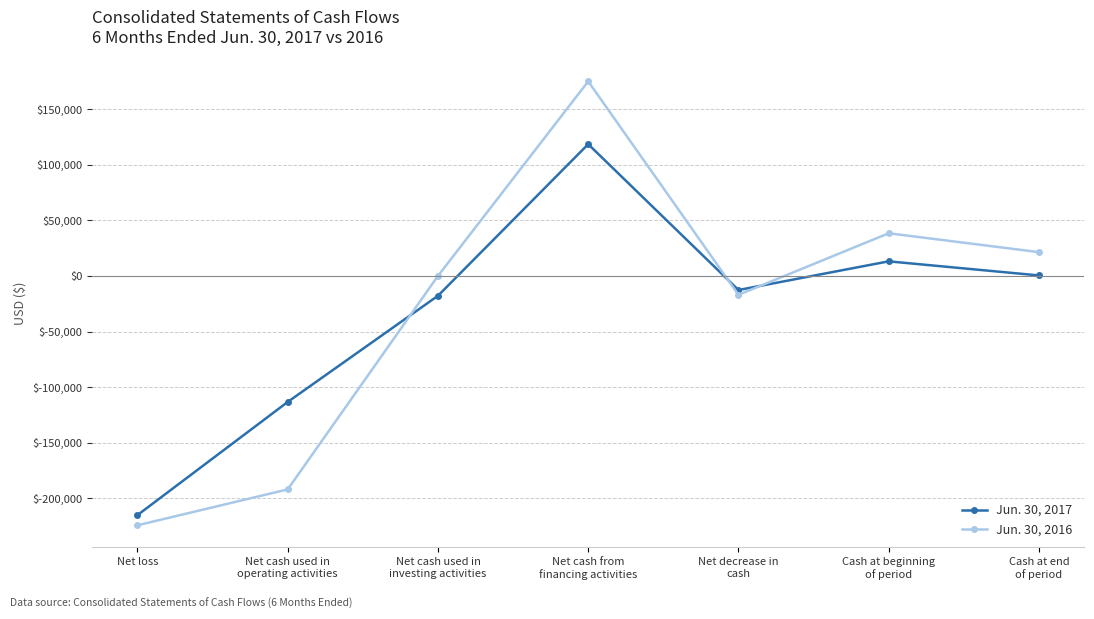

What is the difference between the second highest and minimum values in the Jun. 30, 2016 series?

262626